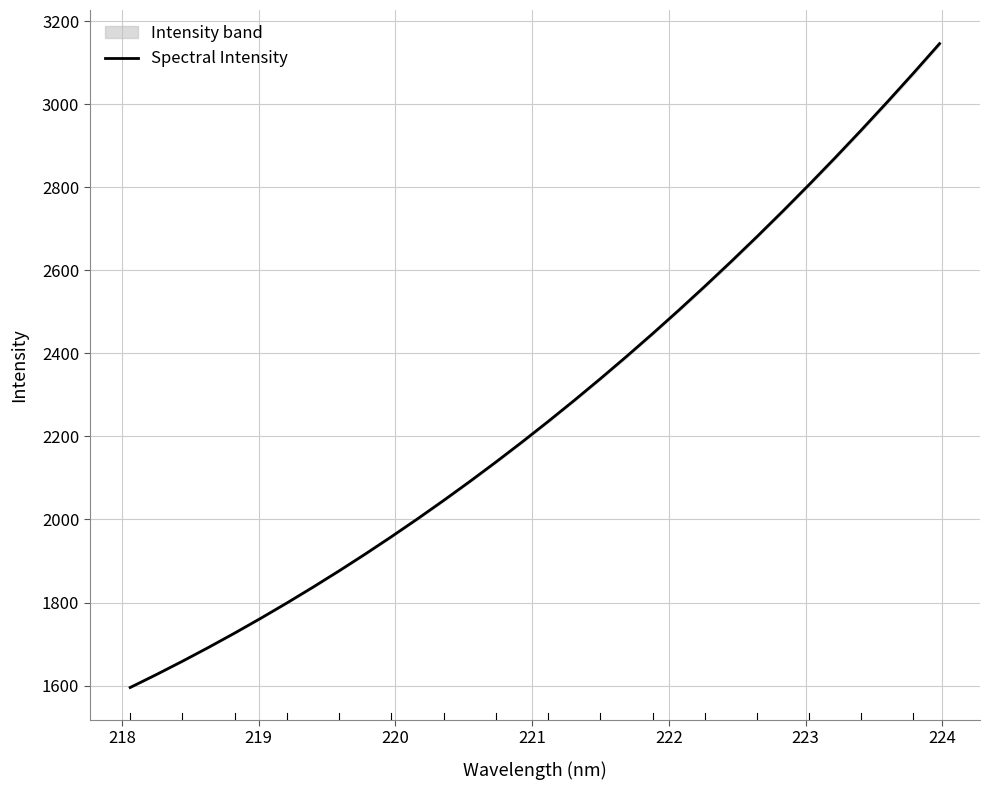

What is the maximum value for Spectral Intensity?

3145.9